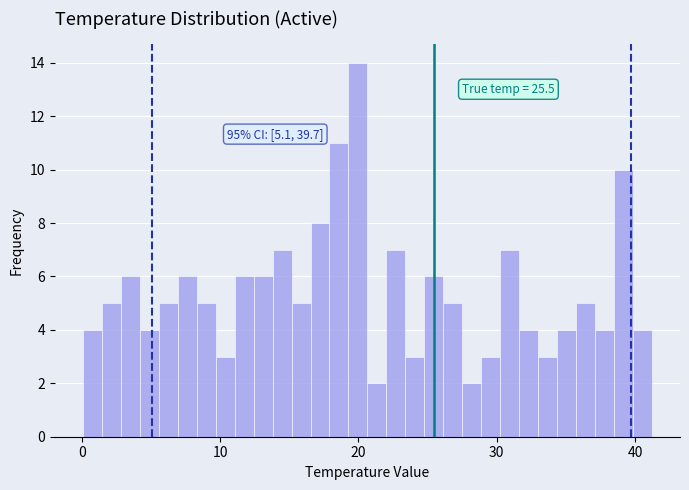

Around what value on the x-axis is the tallest bar? Give the approximate position of its centre, as read against the axis.

20